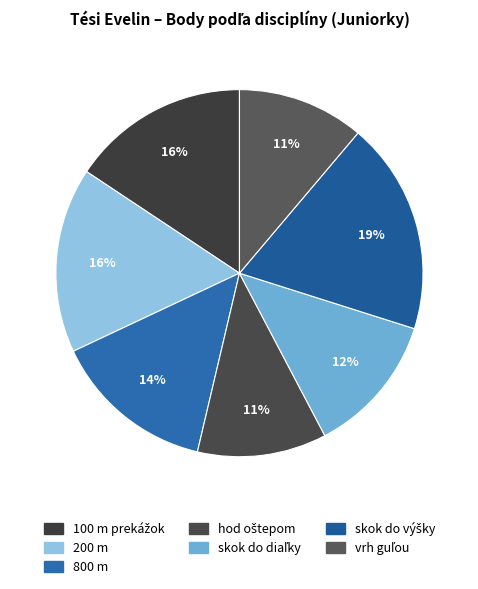

Is vrh guľou the majority of the pie?

No